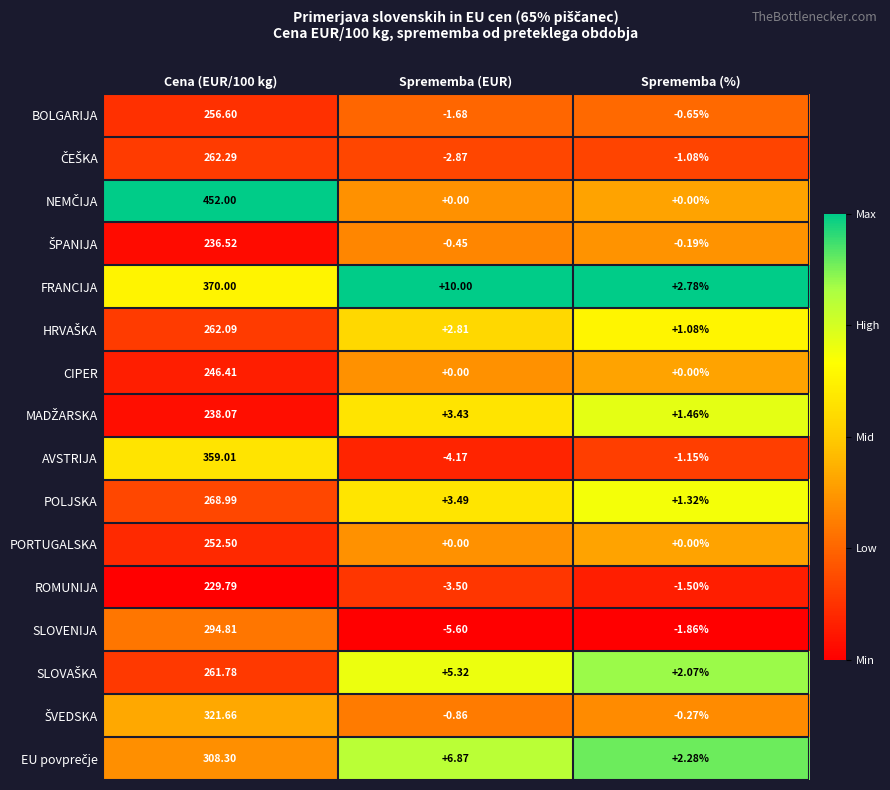

Which label corresponds to the smallest value in the chart?

Sprememba (EUR)